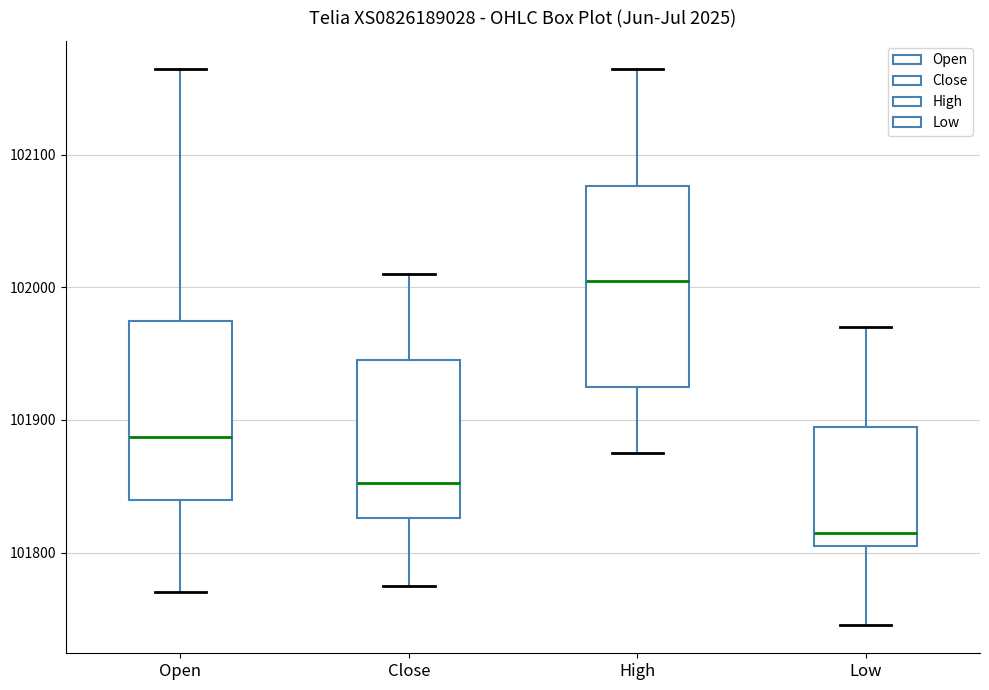

Reading left to right, read every box against the y-axis: the position of its median line, the range the box covers, and the ends of its whiskers. The values are not printed on the chart, so give them approximately, as read against the axis.

Open: median 101890, box 101840 to 101980, whiskers 101770 to 102170
Close: median 101850, box 101830 to 101950, whiskers 101780 to 102010
High: median 102010, box 101930 to 102080, whiskers 101880 to 102170
Low: median 101820, box 101810 to 101900, whiskers 101750 to 101970